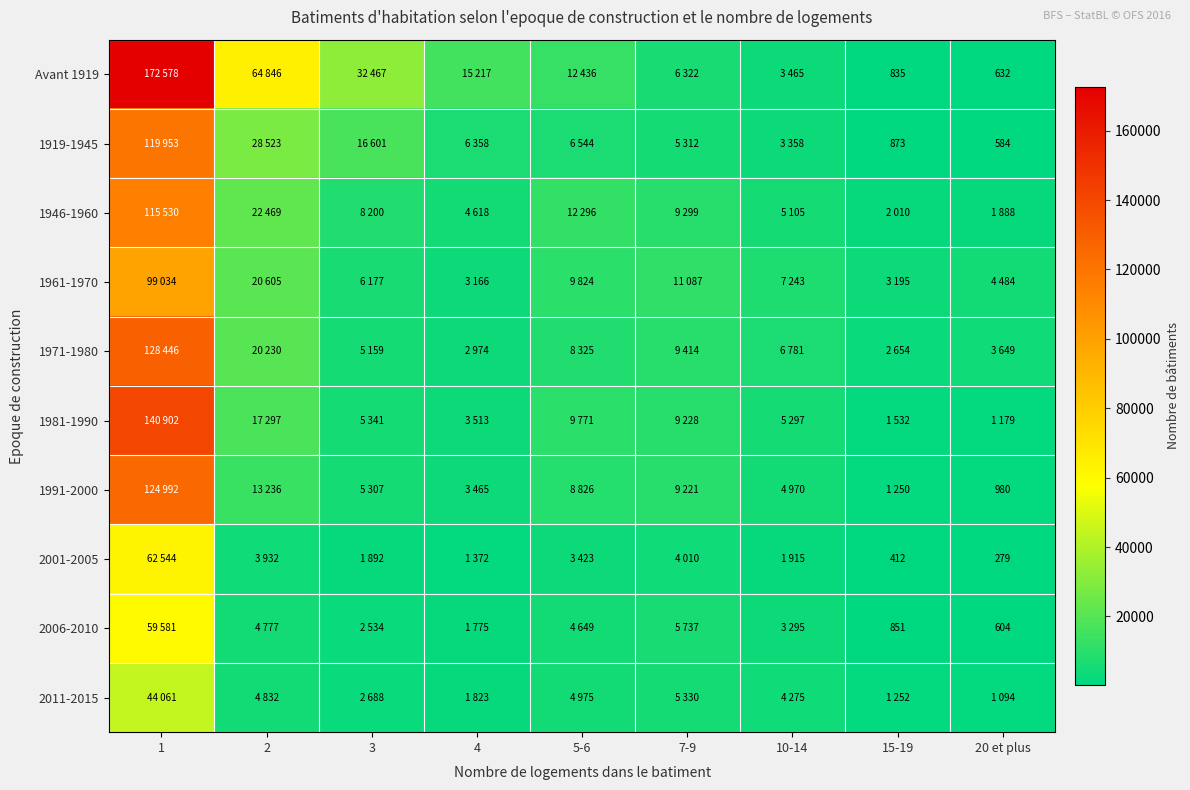

What is the highest value of the 2001-2005 series?

62544